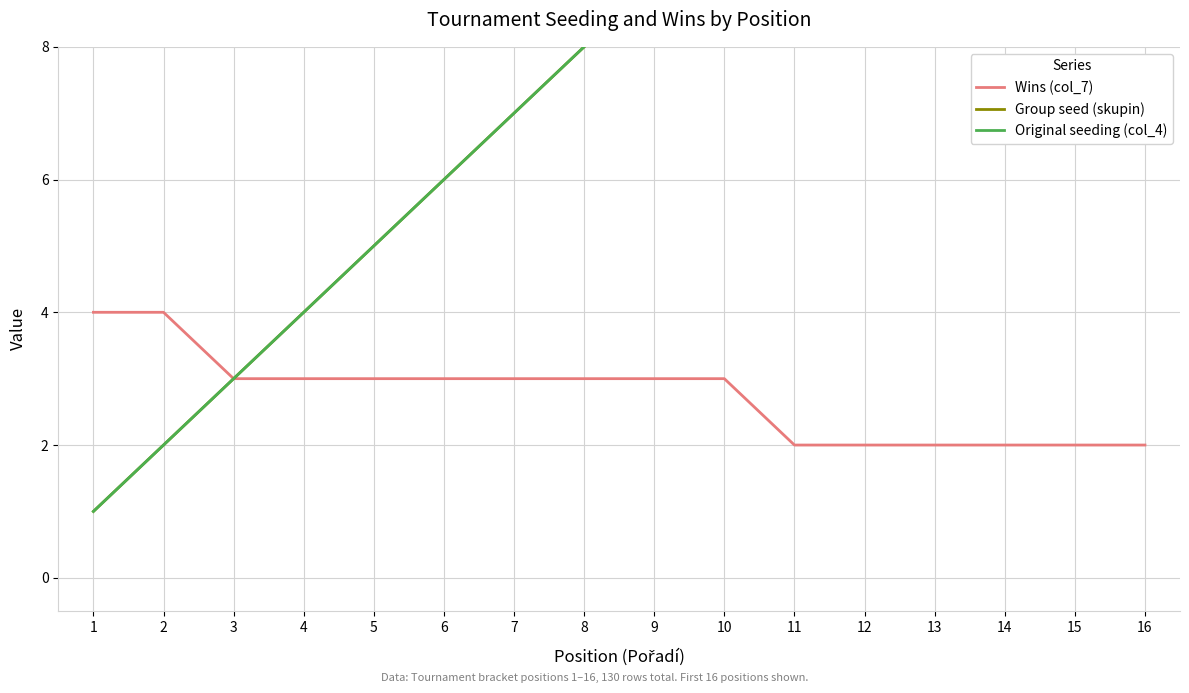

How many data points in Wins (col_7) are less than 3?

6